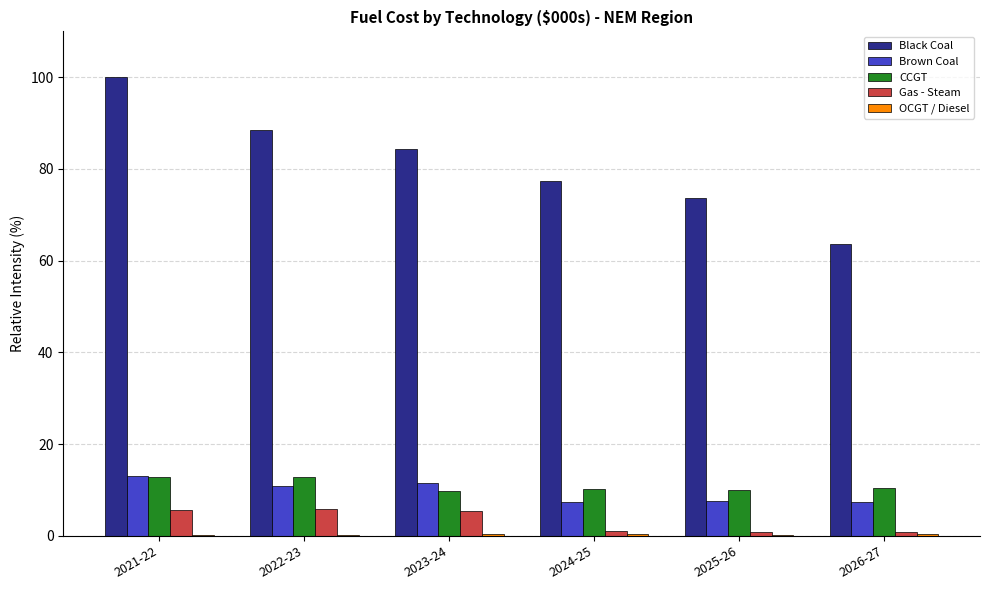

At which label does CCGT first exceed 10?

2021-22